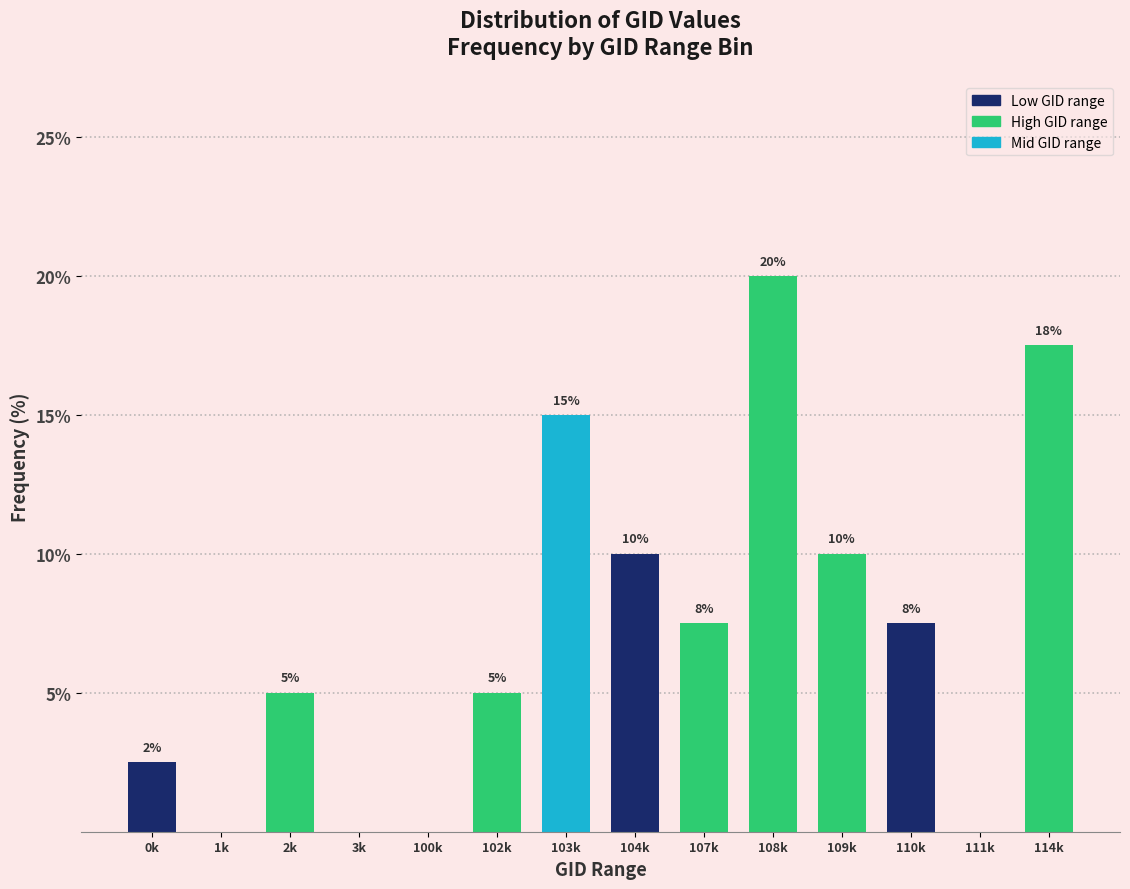

Is it true that the value at 107k is 7.5?

True